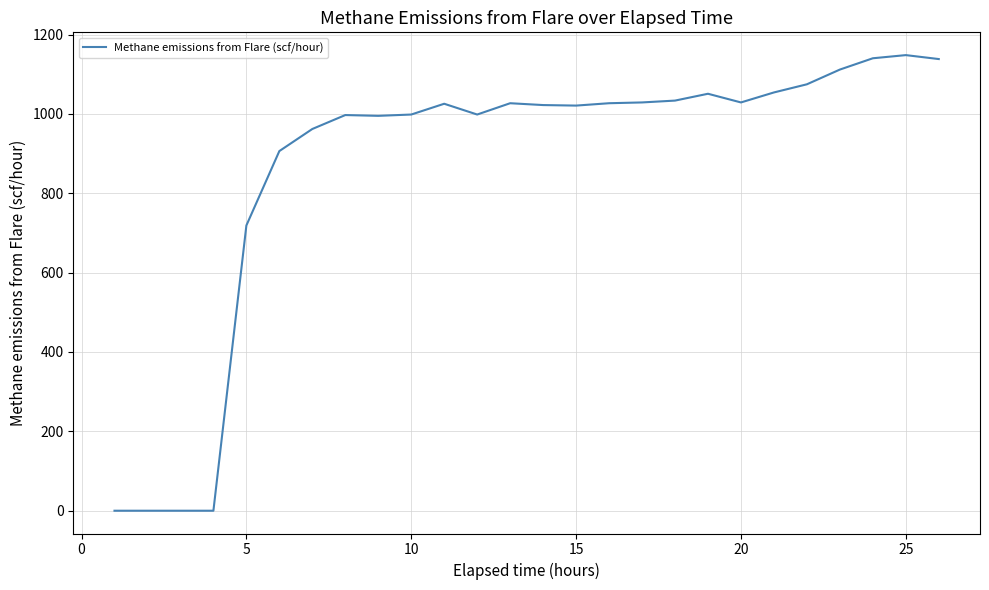

What is the maximum value shown in the chart?

1148.1